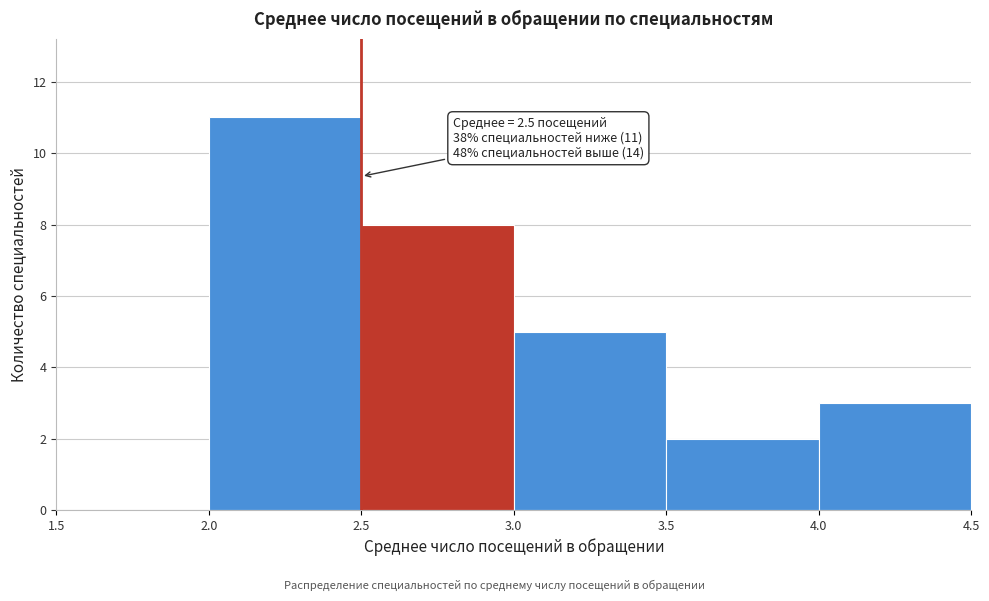

Which range on the x-axis has the tallest bar?

2.0 to 2.5